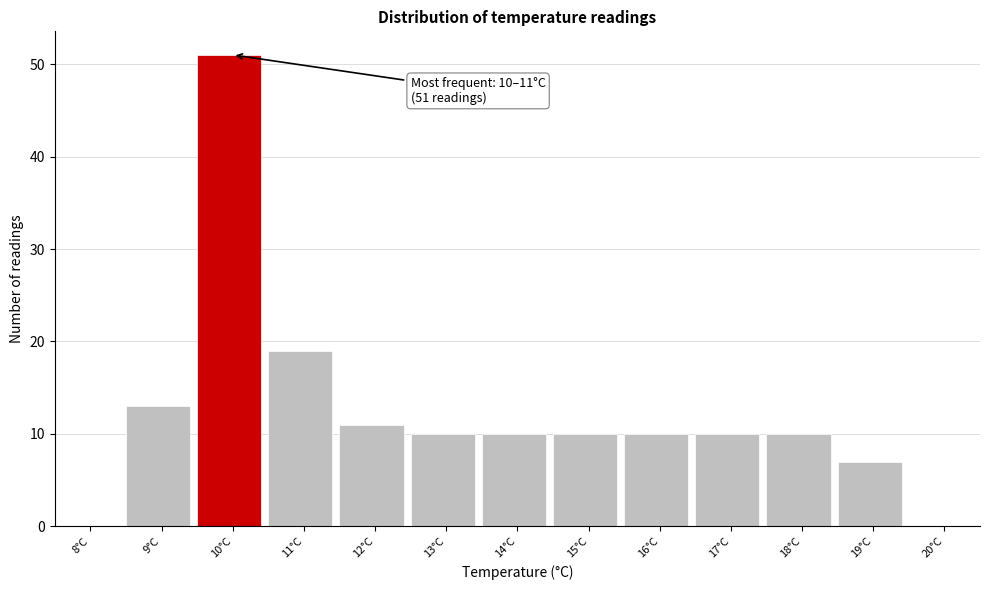

Reading right to left, extract all data points from this chart.

20°C=0	19°C=7	18°C=10	17°C=10	16°C=10	15°C=10	14°C=10	13°C=10	12°C=11	11°C=19	10°C=51	9°C=13	8°C=0